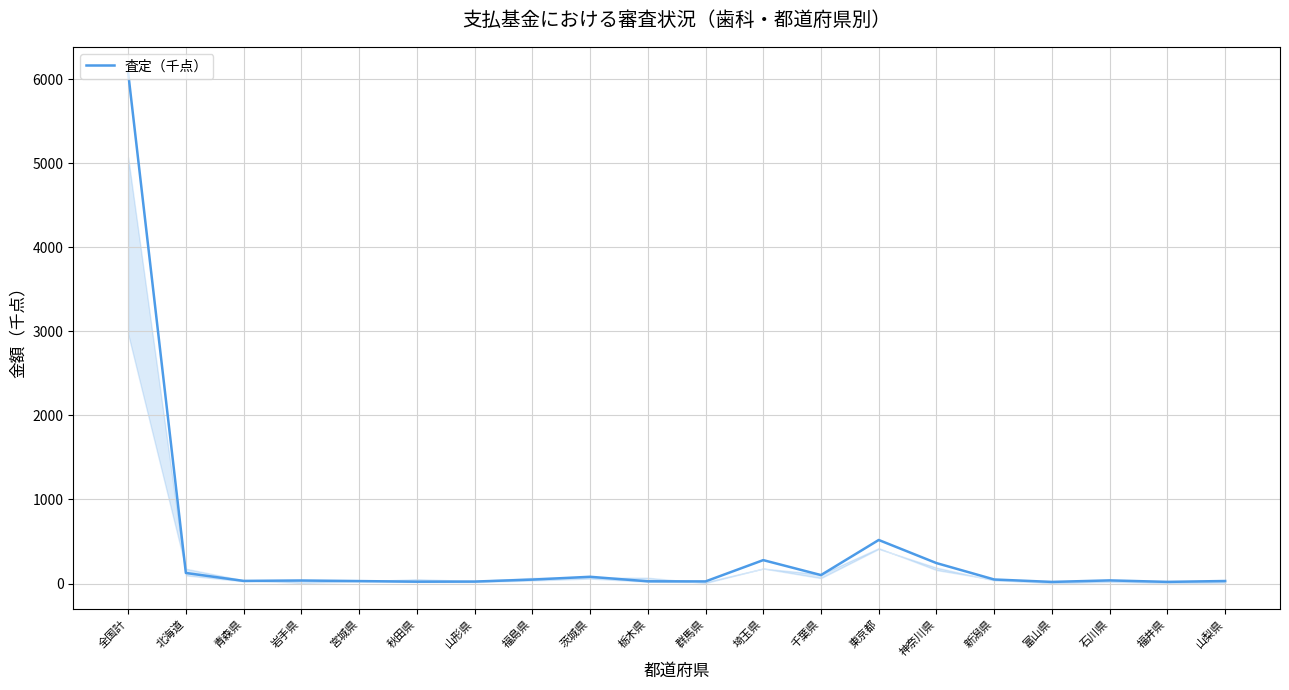

Where is the data nearest to the value 3051?

東京都